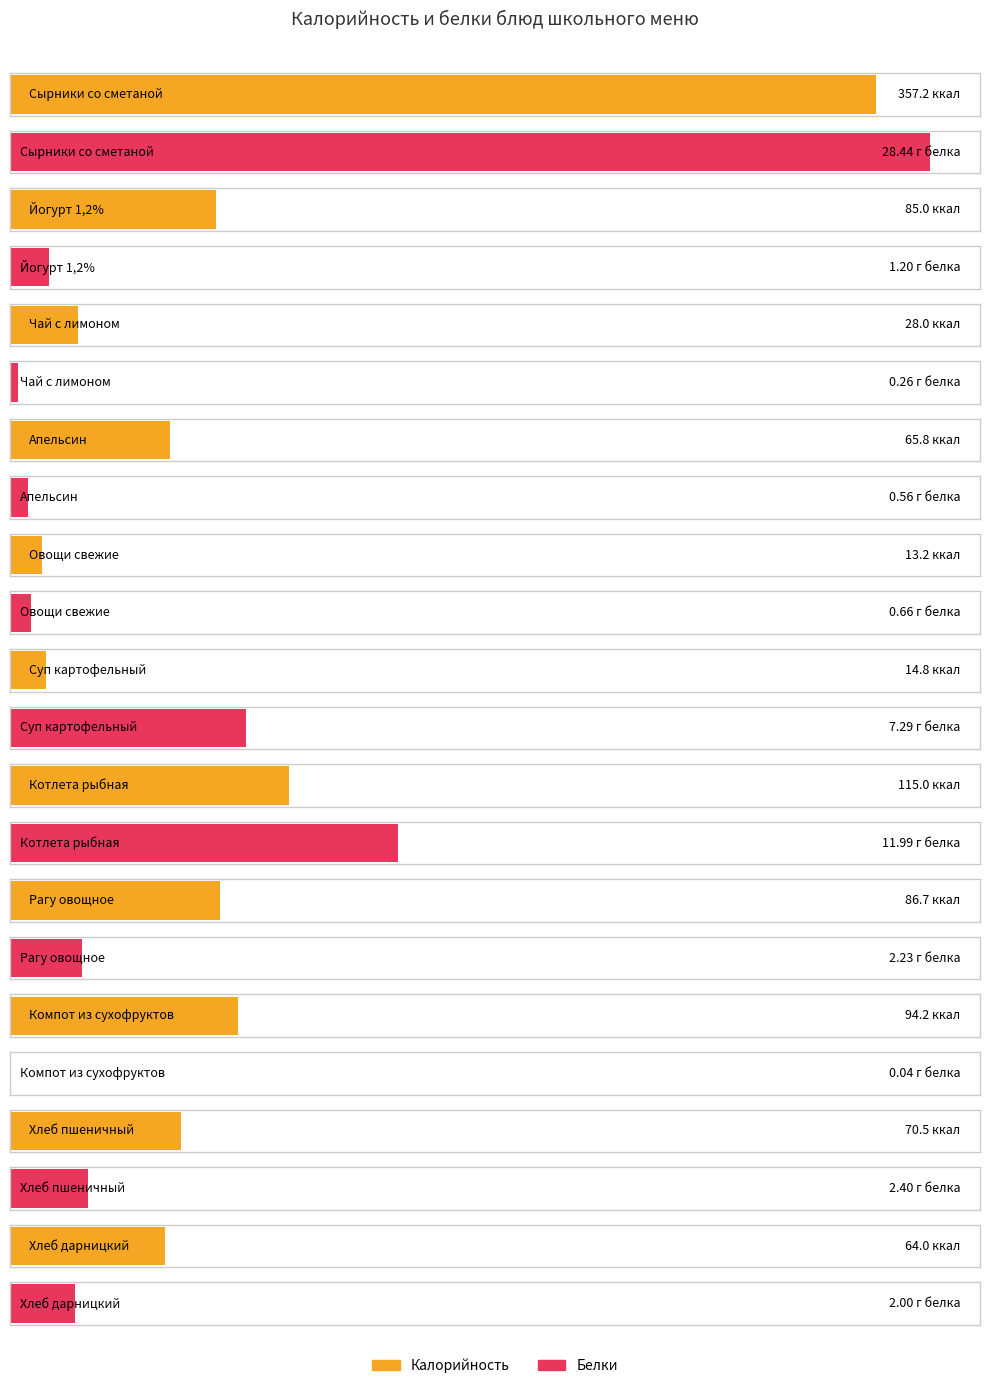

How many bars are there in total?

22